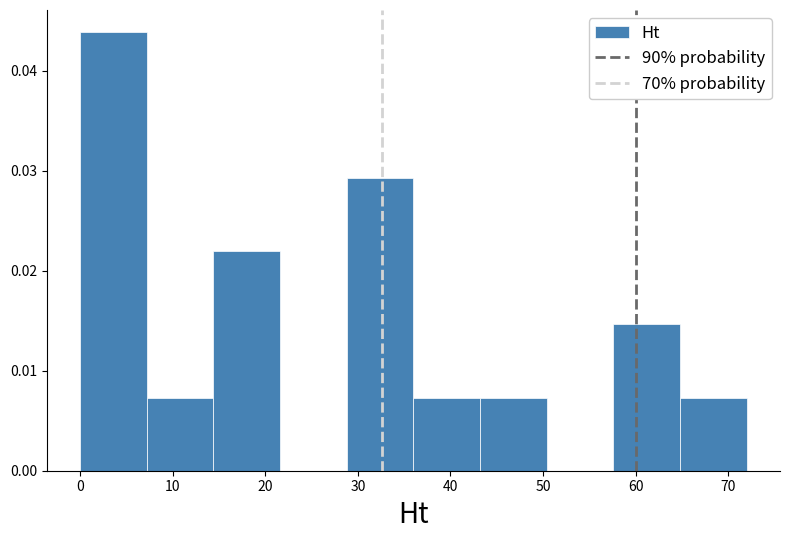

How tall is the bar that spans 28.8 to 36.0 on the x-axis? Neither the bar edges nor the heights are printed on the chart, so give them approximately, as read against the axes.

0.029